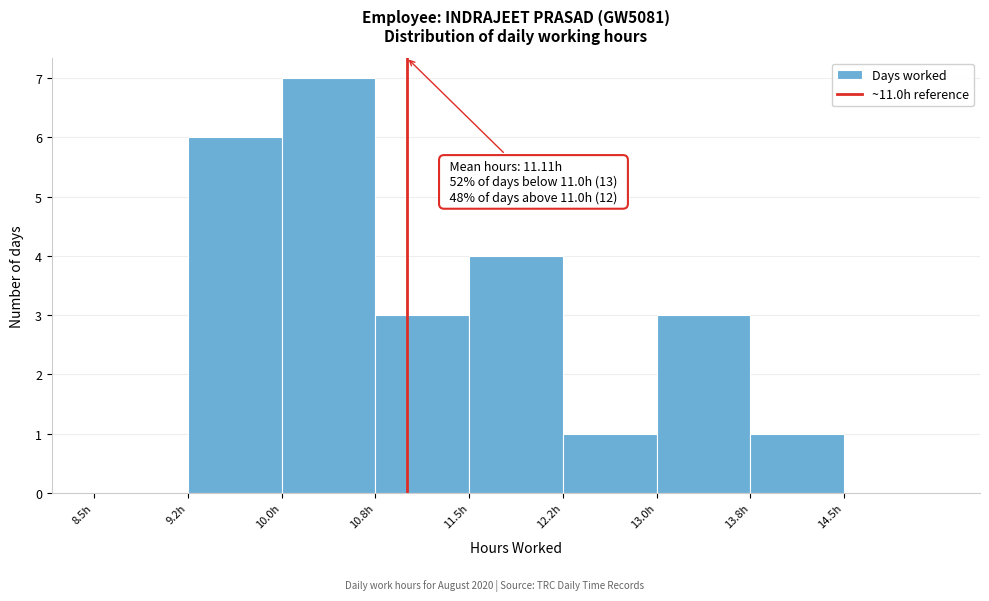

Over which range of the x-axis is the bar tallest?

10.00 to 10.75